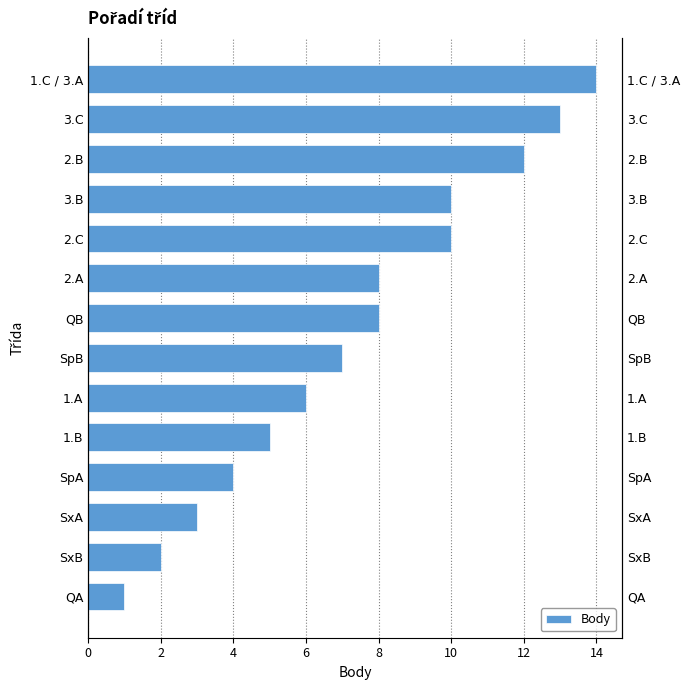

What is the minimum value shown in the chart?

1